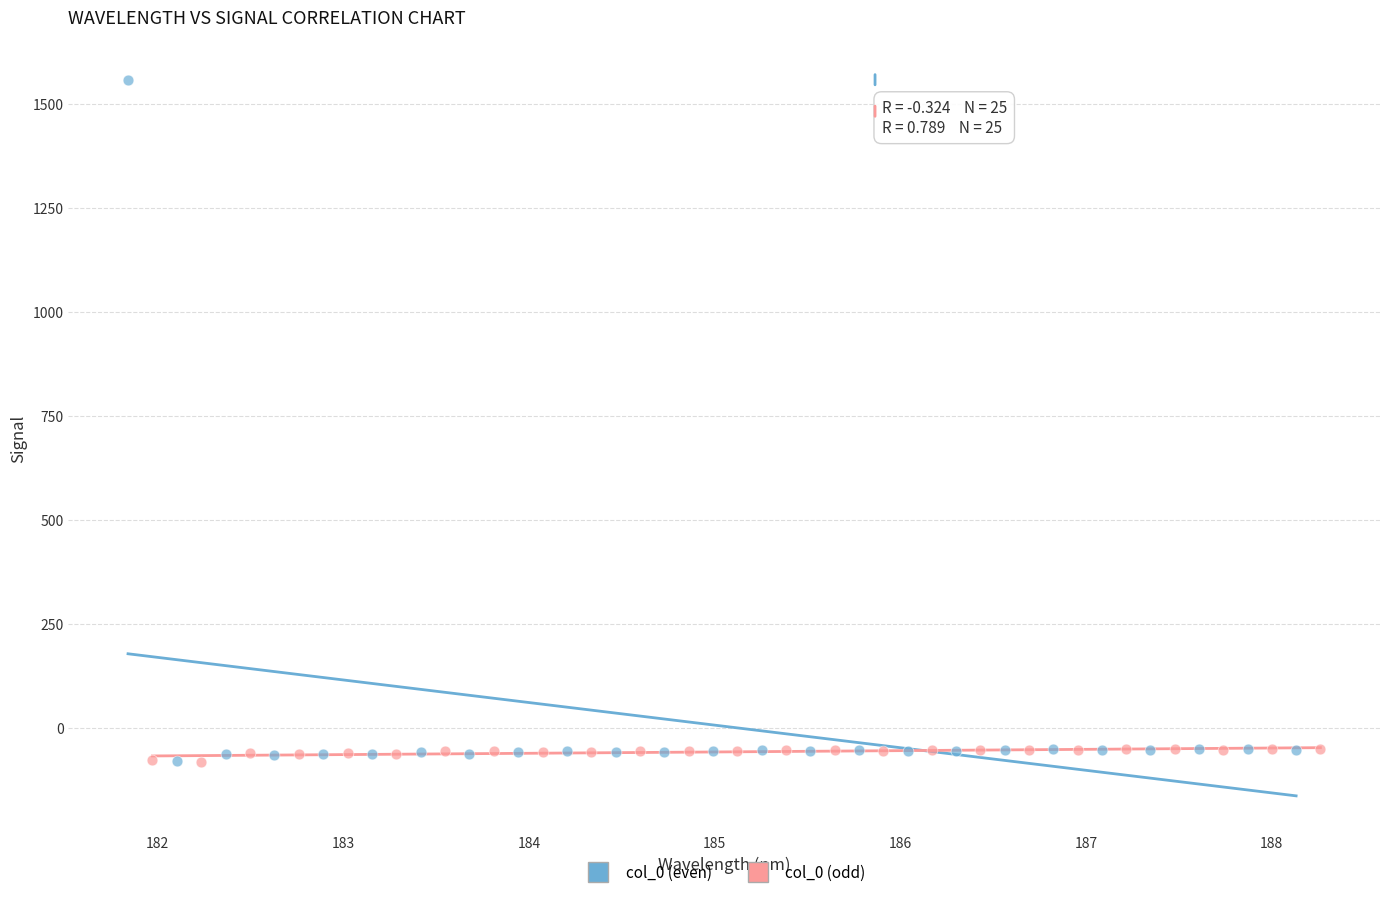

Which series has the widest spread of Y values?

col_0 (even)